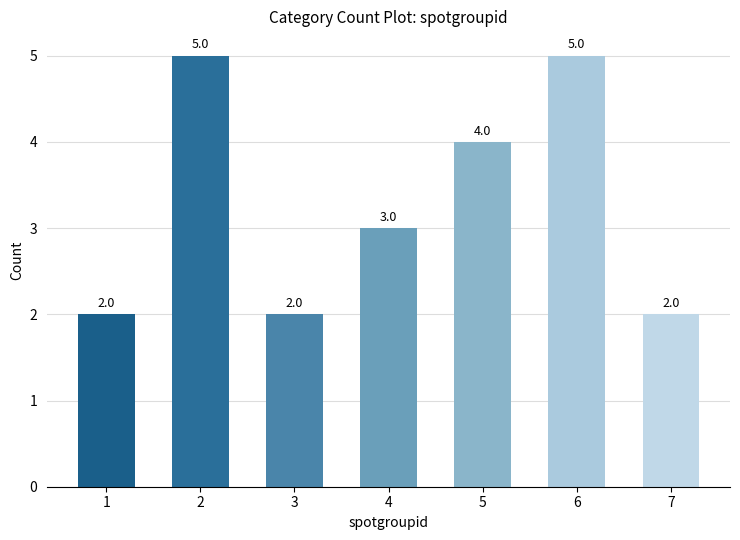

What is the average value?

3